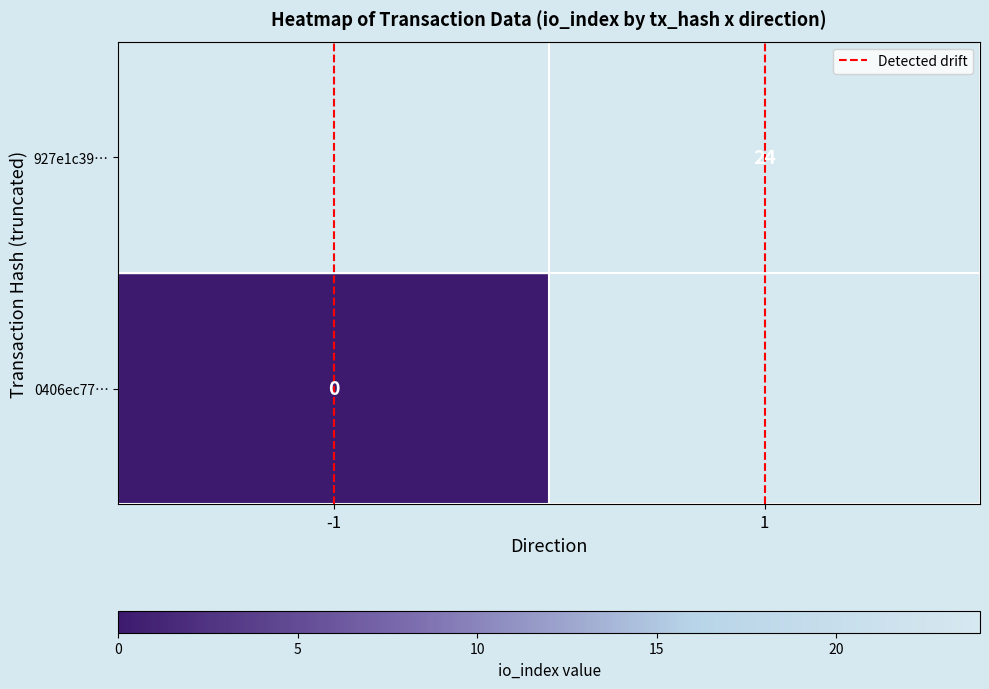

At which category does the chart reach its minimum across all series?

-1